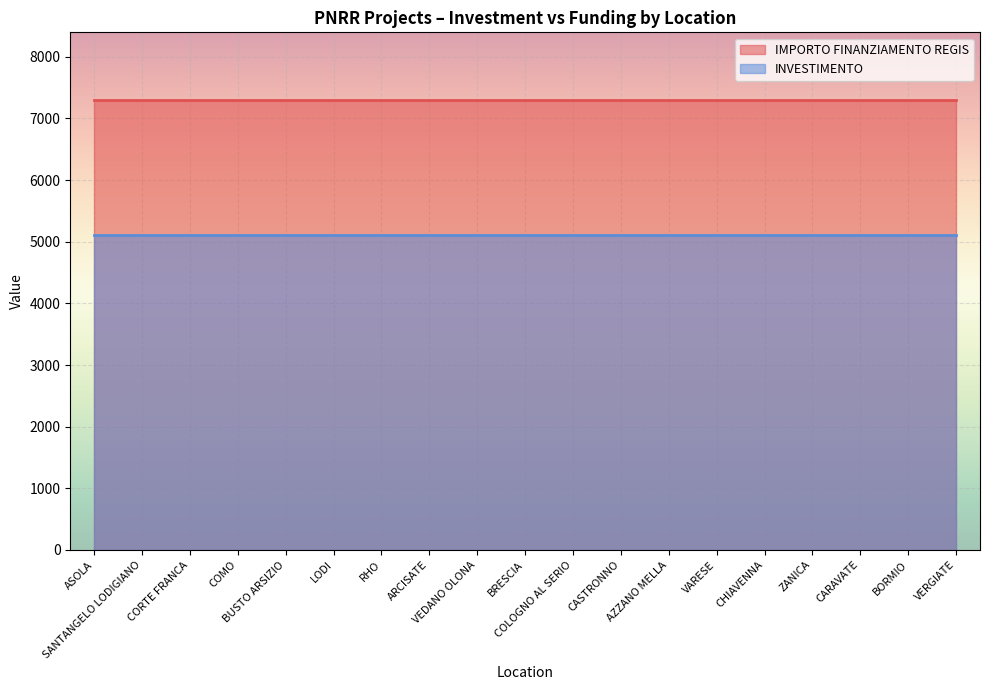

Rank the categories by INVESTIMENTO value from lowest to highest.

ASOLA, SANTANGELO LODIGIANO, CORTE FRANCA, COMO, BUSTO ARSIZIO, LODI, RHO, ARCISATE, VEDANO OLONA, BRESCIA, COLOGNO AL SERIO, CASTRONNO, AZZANO MELLA, VARESE, CHIAVENNA, ZANICA, CARAVATE, BORMIO, VERGIATE